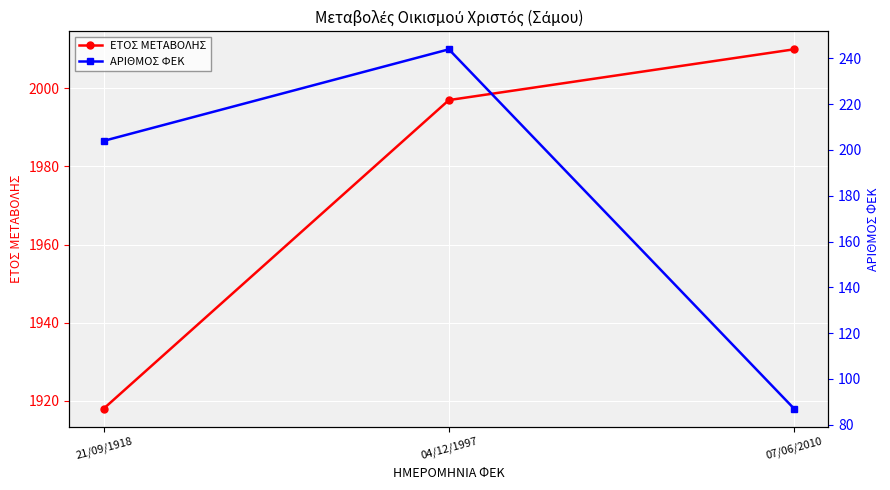

Reading left to right, extract all data points from this chart.

ΕΤΟΣ ΜΕΤΑΒΟΛΗΣ: 21/09/1918=1918	04/12/1997=1997	07/06/2010=2010
ΑΡΙΘΜΟΣ ΦΕΚ: 21/09/1918=204	04/12/1997=244	07/06/2010=87